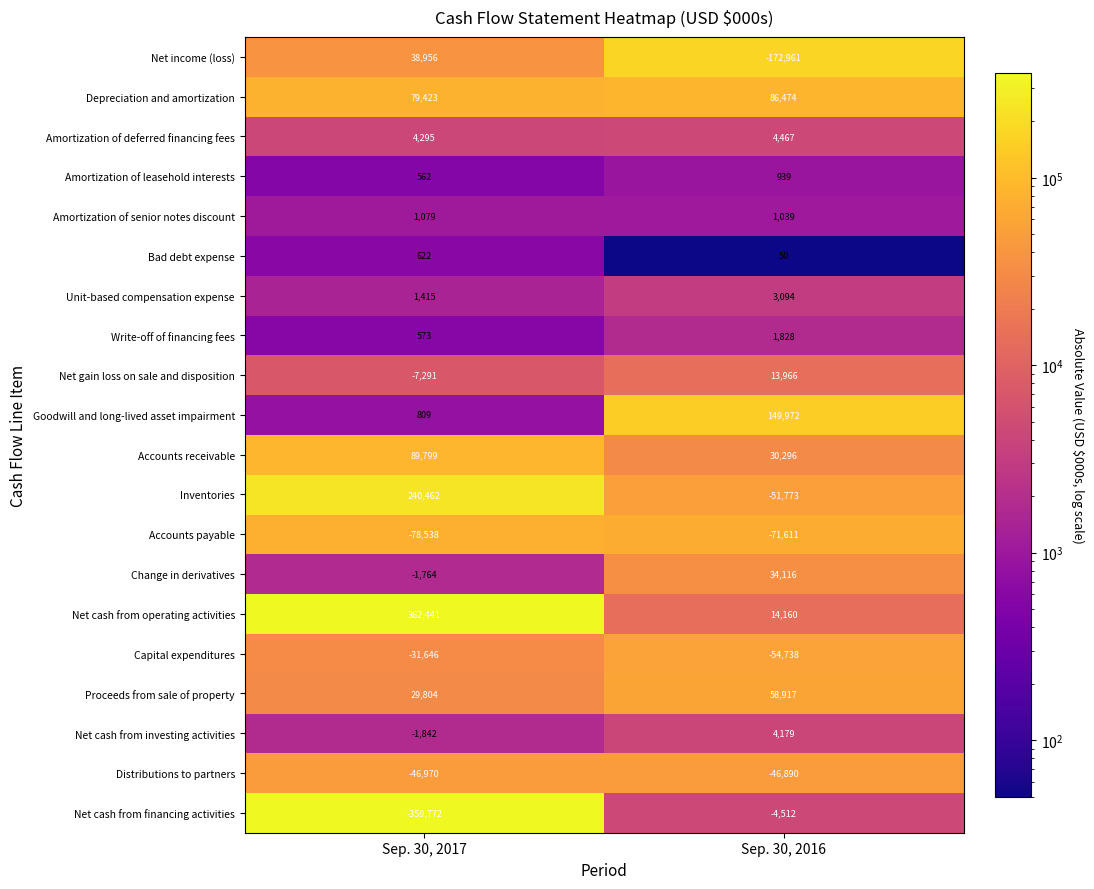

How many values in Change in derivatives are below zero?

1